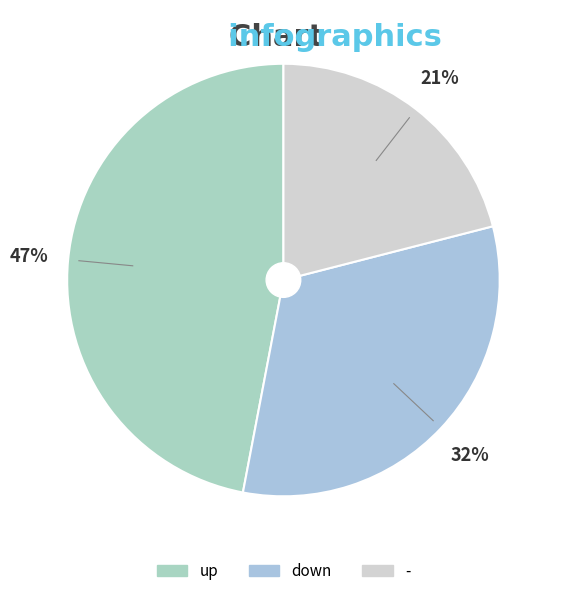

How many segments does this pie chart have?

3